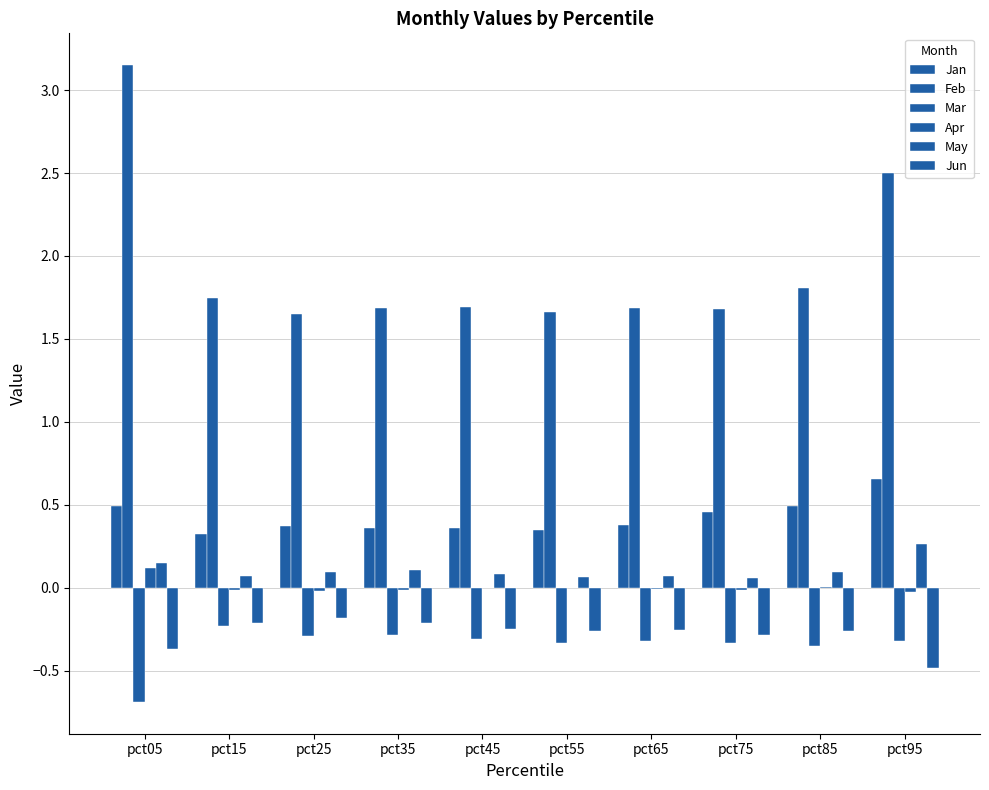

What is the total value across all series at pct65?

1.5